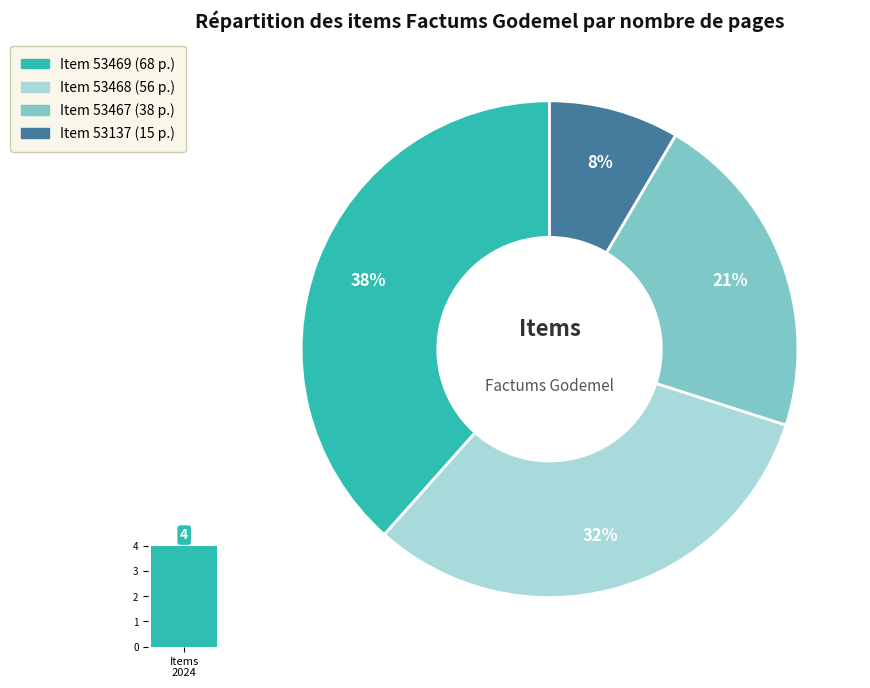

Is there any slice that represents more than half of the pie?

No